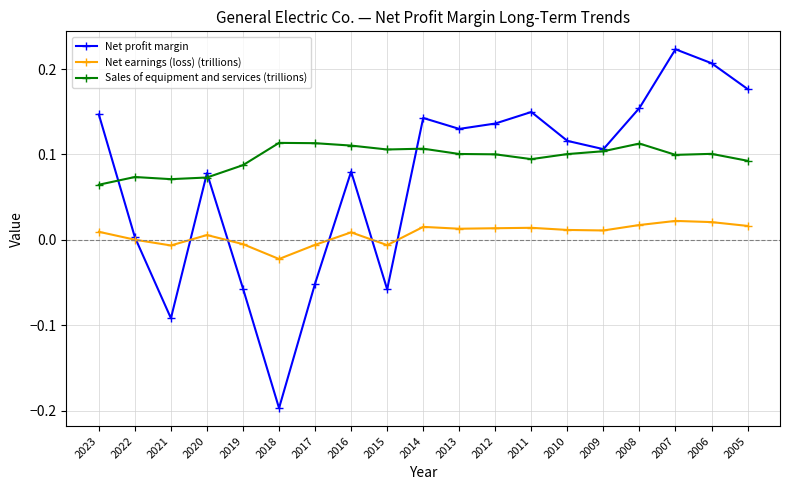

Is the value of Sales of equipment and services (trillions) at 2020 greater than the value of Net earnings (loss) (trillions) at 2016?

Yes